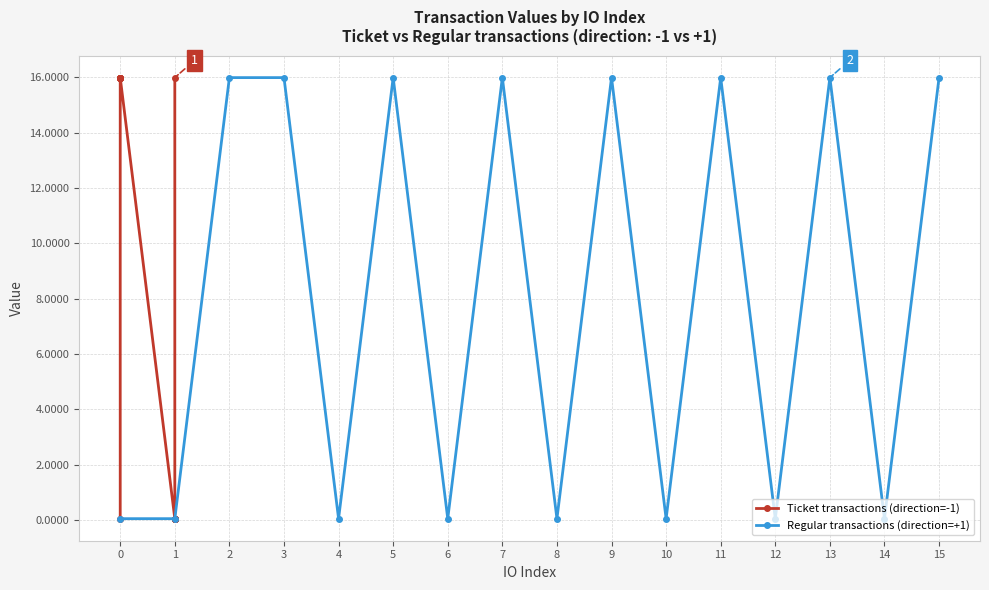

What is the value of the Ticket transactions (direction=-1) point at the 3rd from the left?

16.0